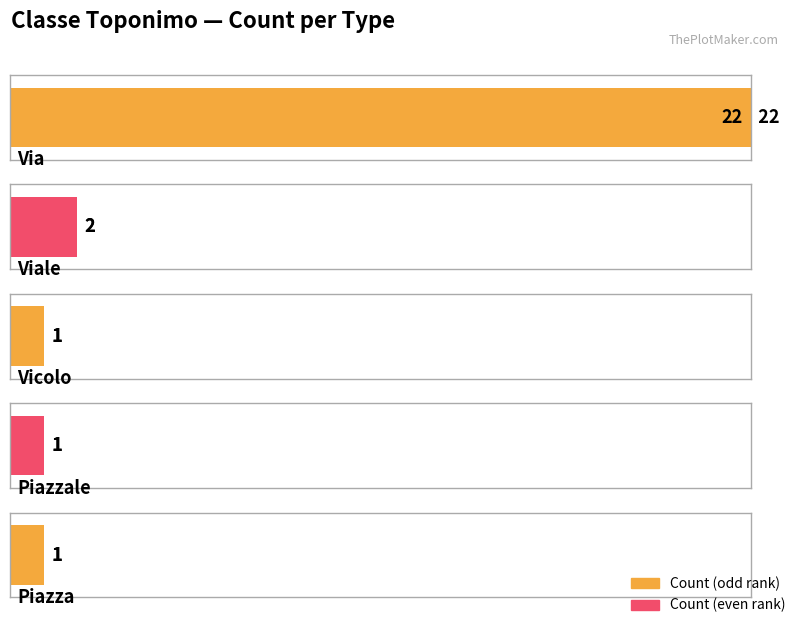

Approximately how many times larger is the value at Piazza compared to Via?

0.1